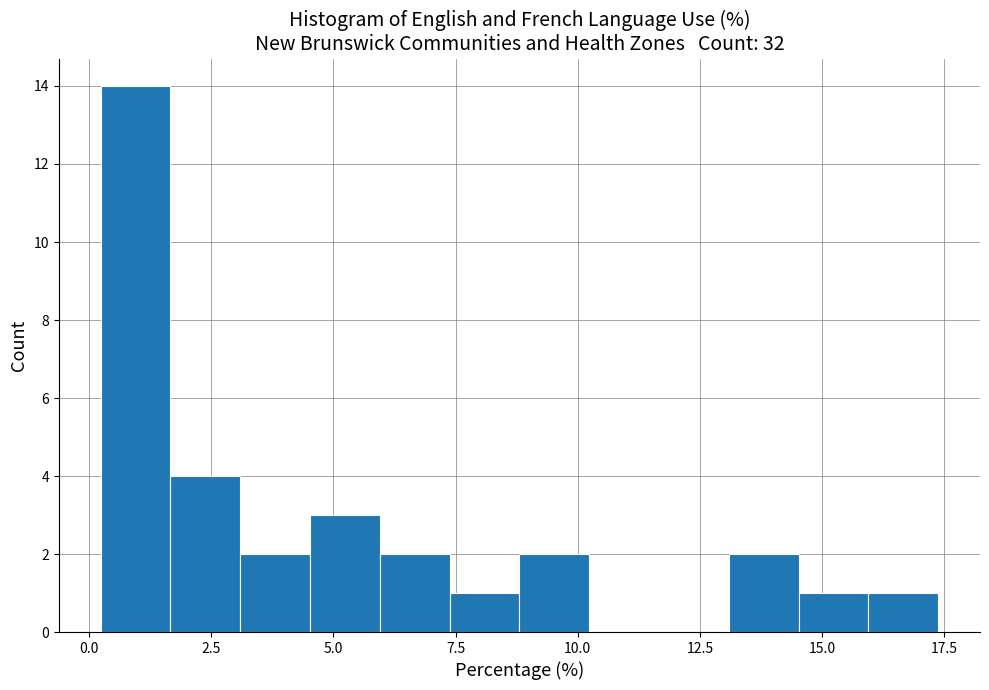

Around what value on the x-axis is the tallest bar? Give the approximate position of its centre, as read against the axis.

1.0